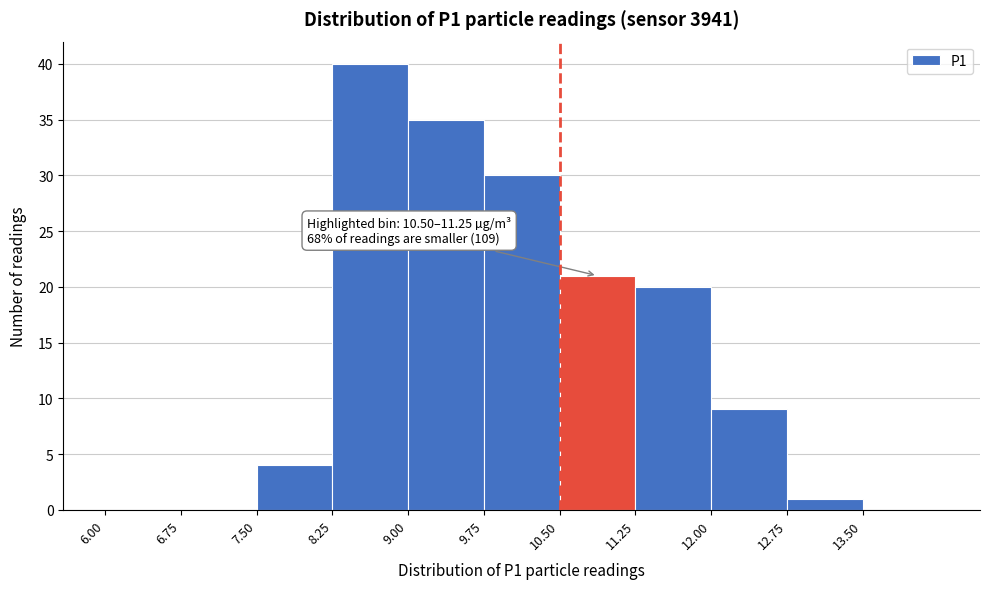

Which range on the x-axis has the tallest bar?

8.25 to 9.00